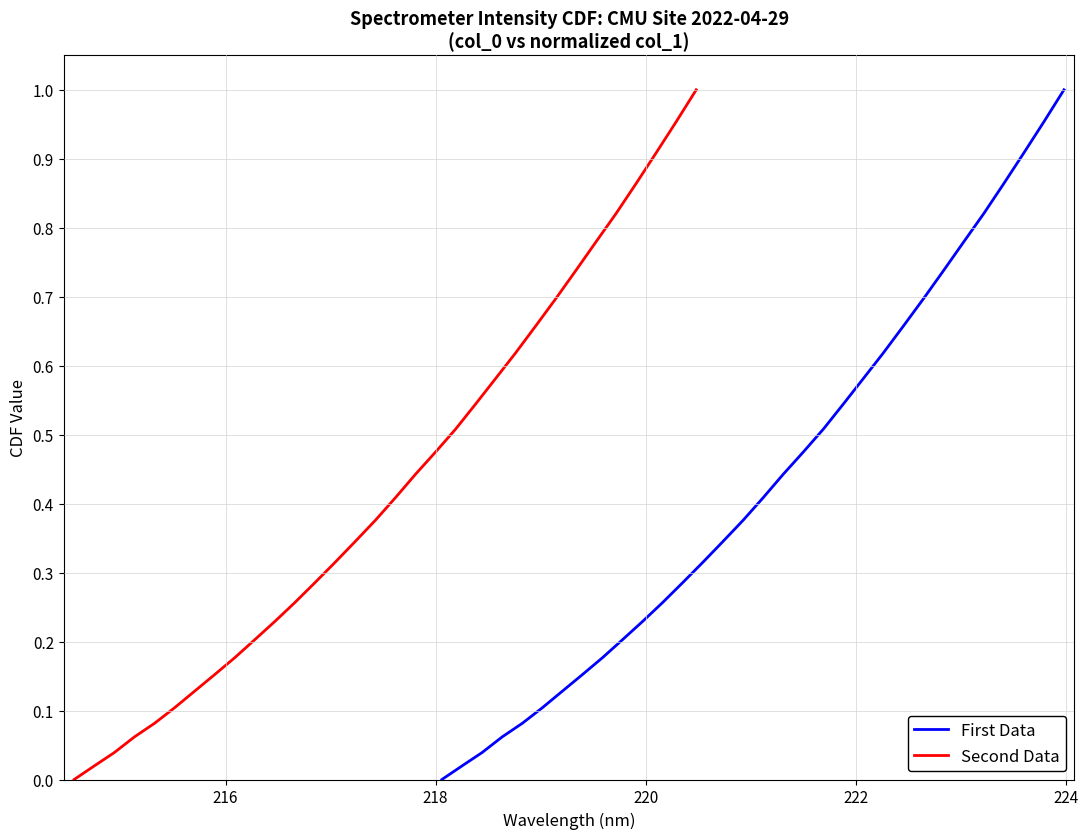

What is the average value of the Second Data series?

0.4